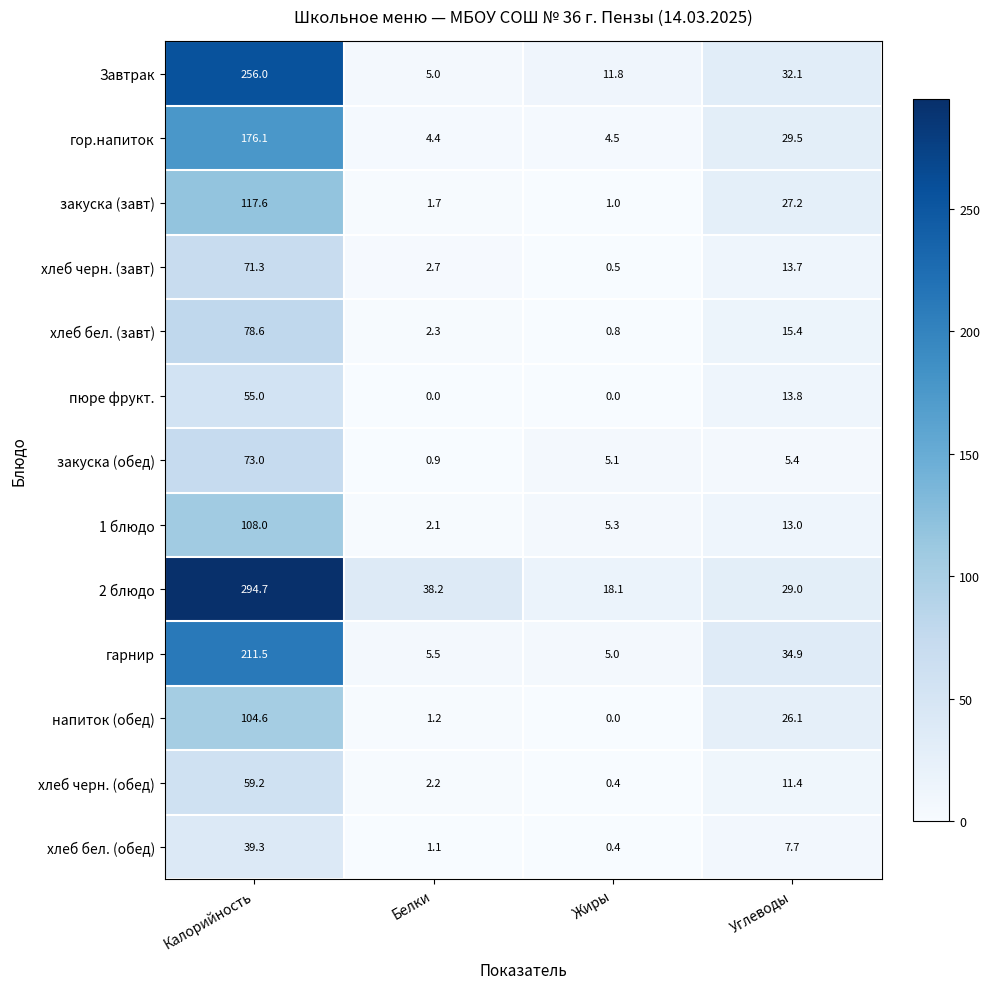

At how many categories does at least one series exceed 263?

1